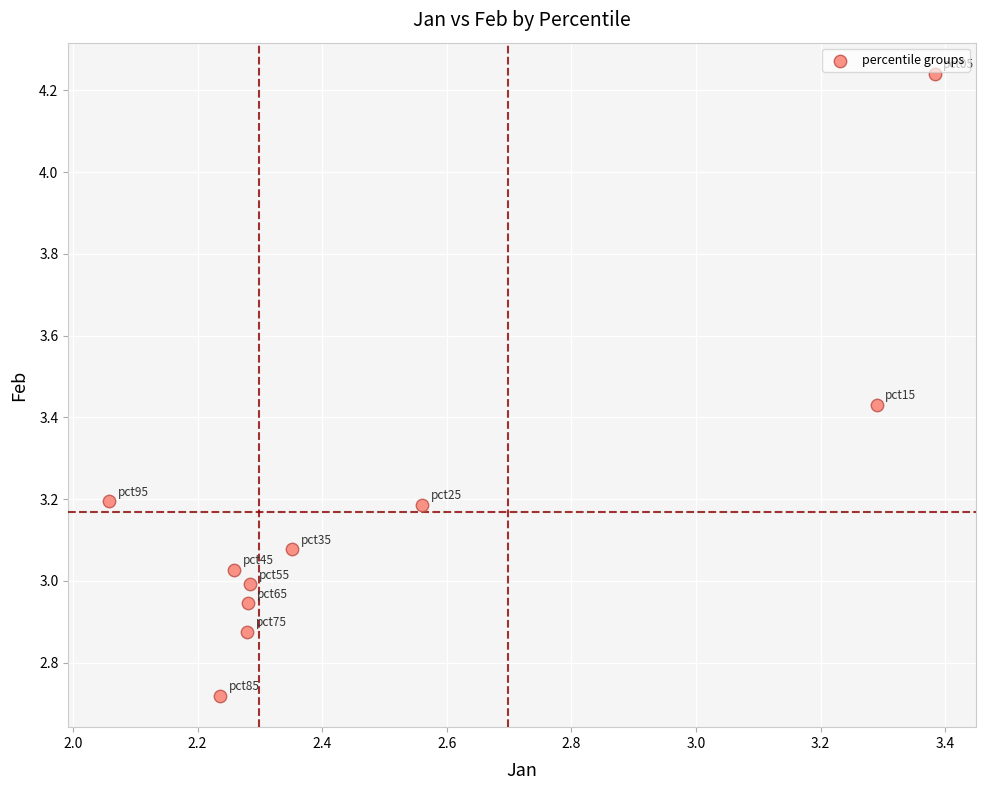

What is the average X value?

2.5